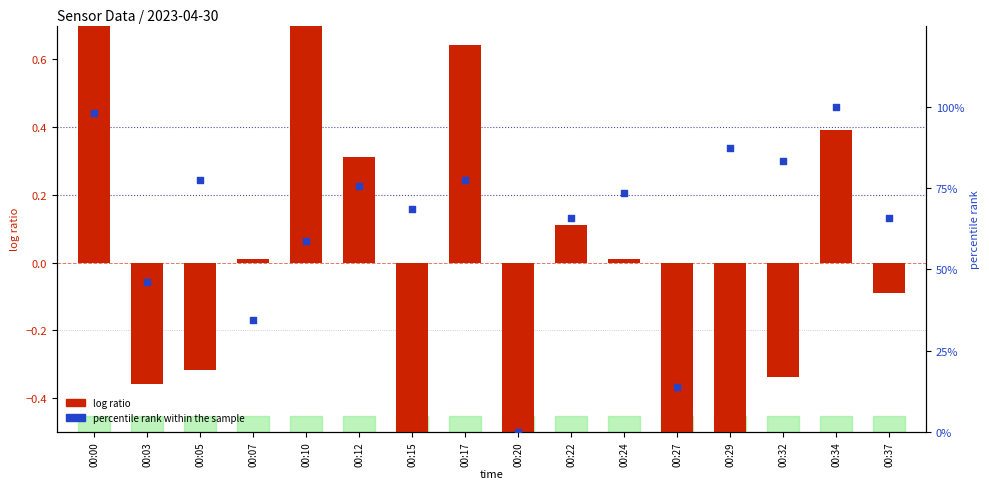

At how many categories does at least one series exceed 64?

11